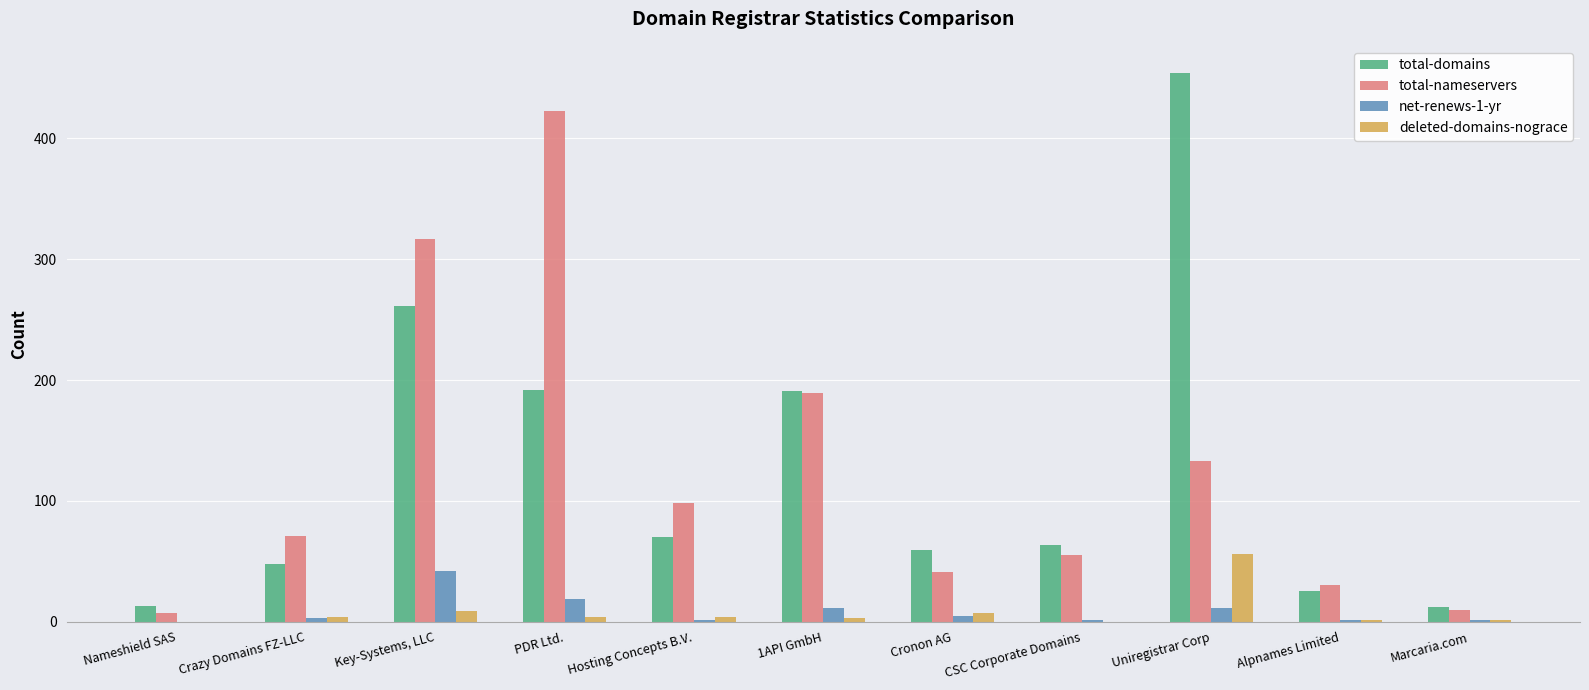

At which label is total-domains closest to 233?

Key-Systems, LLC